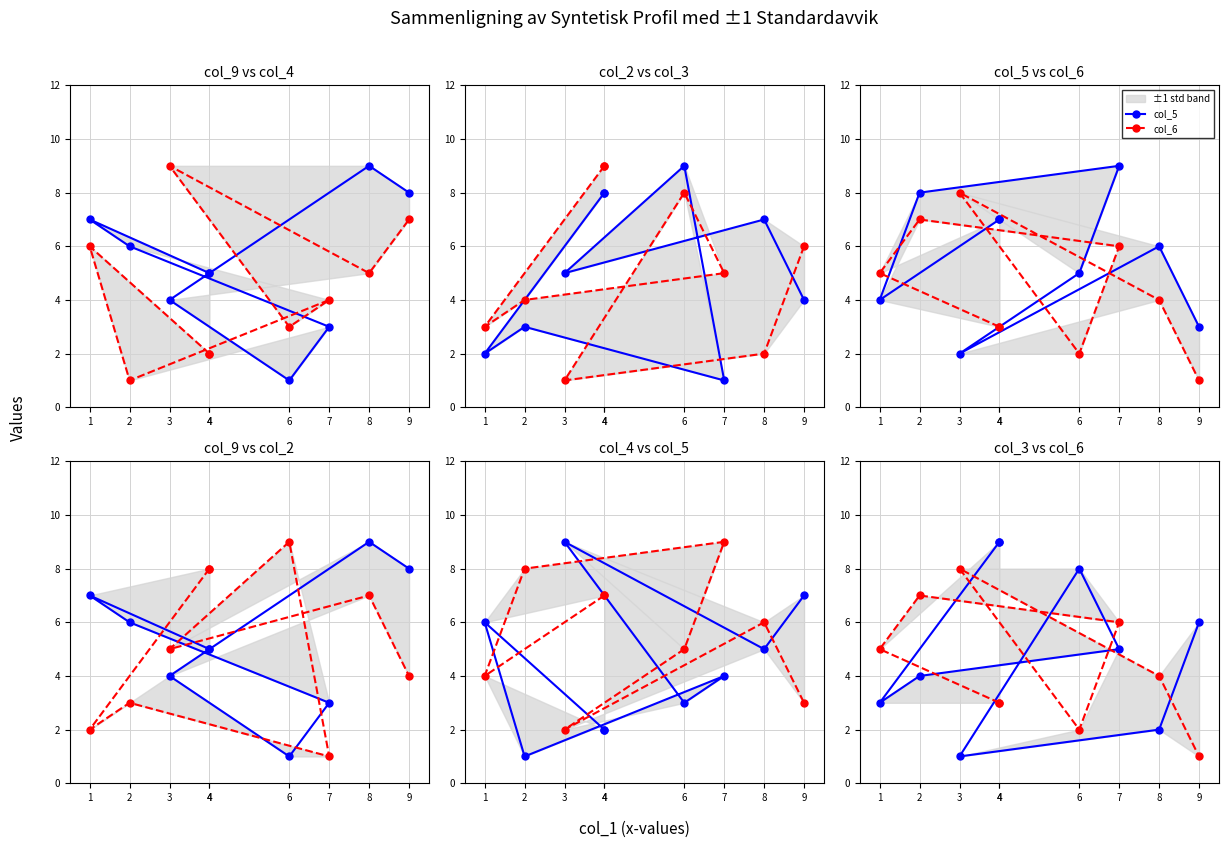

Reading right to left, transcribe all the data shown in this chart.

col_9: 8	9	4	1	3	6	7	5	5
col_4: 7	5	9	3	4	1	6	2	2
col_2: 4	7	5	9	1	3	2	8	8
col_3: 6	2	1	8	5	4	3	9	9
col_5: 3	6	2	5	9	8	4	7	7
col_6: 1	4	8	2	6	7	5	3	3